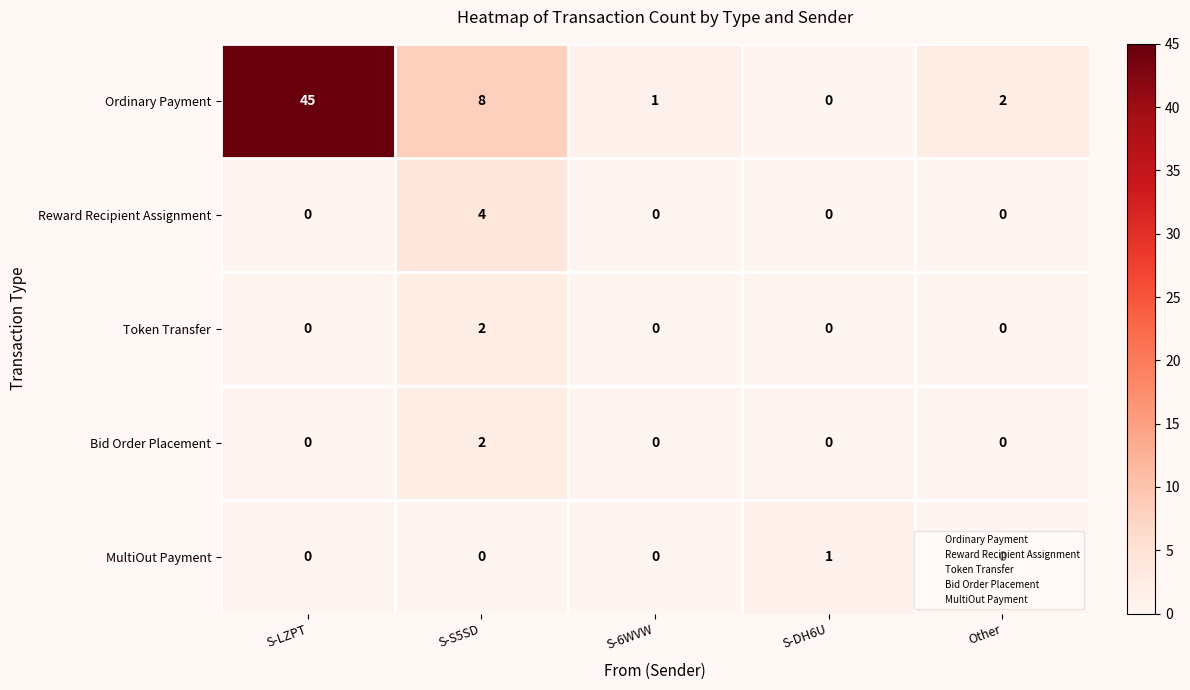

Count the Reward Recipient Assignment values in the range 0 to 1.

4